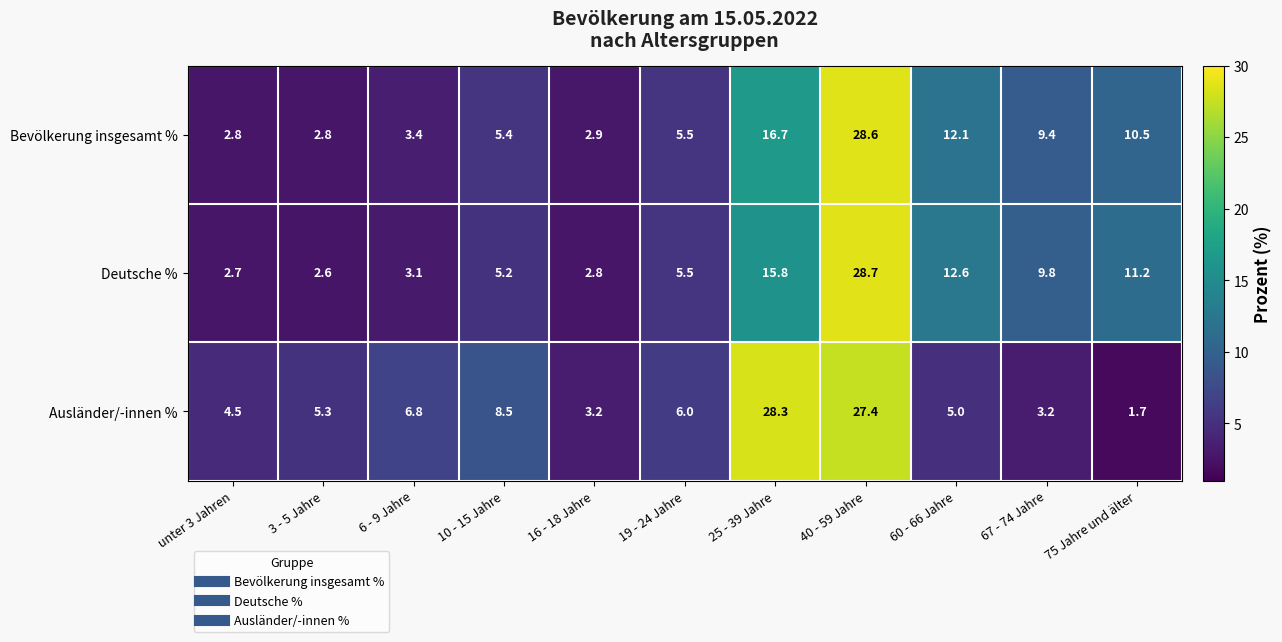

At which label does Deutsche % first exceed 5?

10 - 15 Jahre